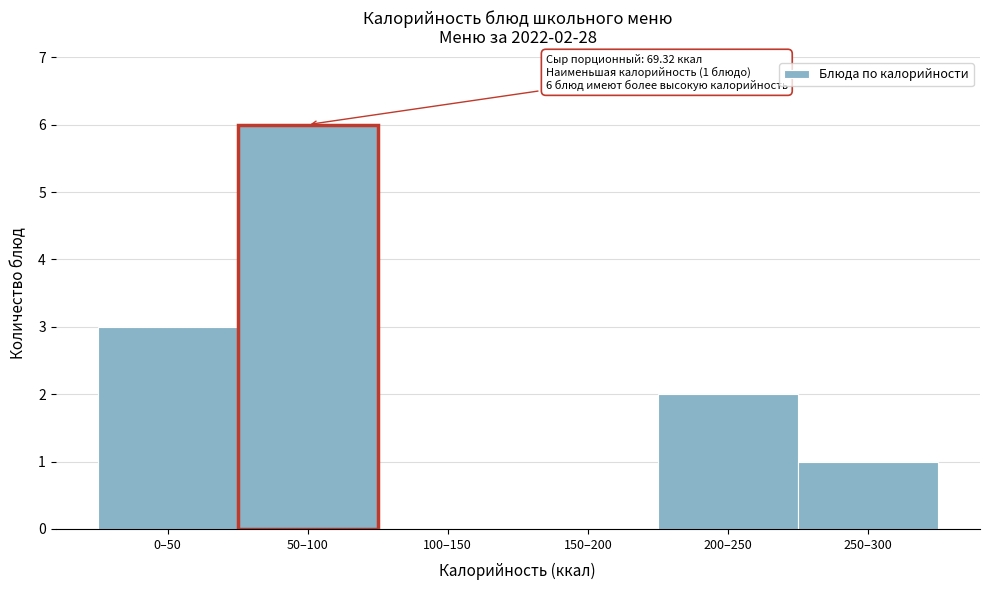

Reading left to right, what are all the values shown in this chart?

0–50=3	50–100=6	100–150=0	150–200=0	200–250=2	250–300=1